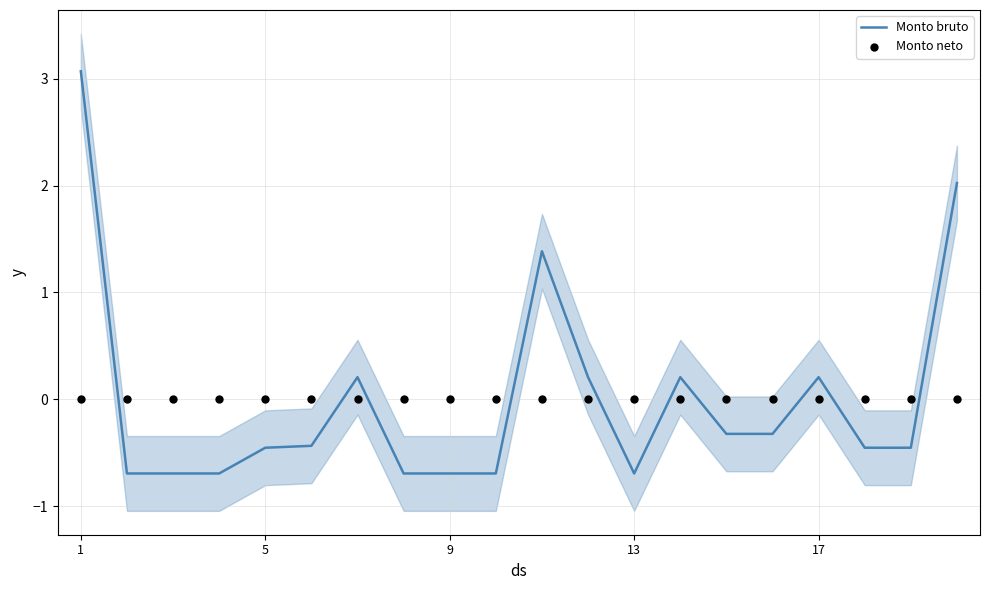

What is the maximum value for Monto bruto?

3.1